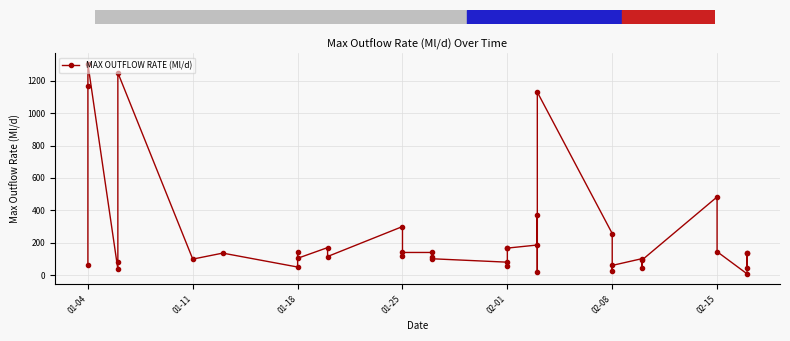

What is the average value?

240